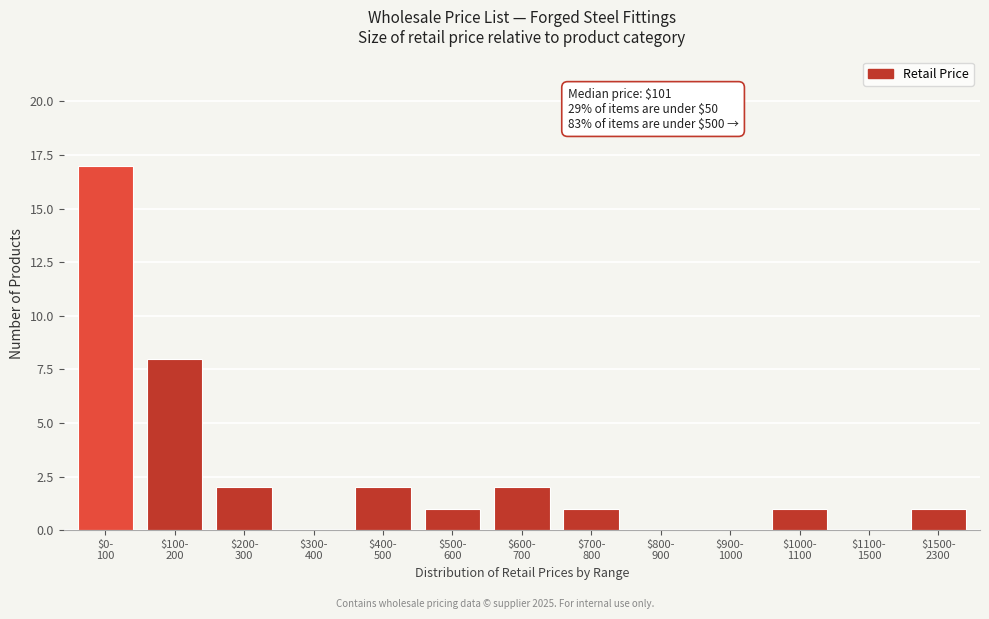

What is the greatest value displayed?

17